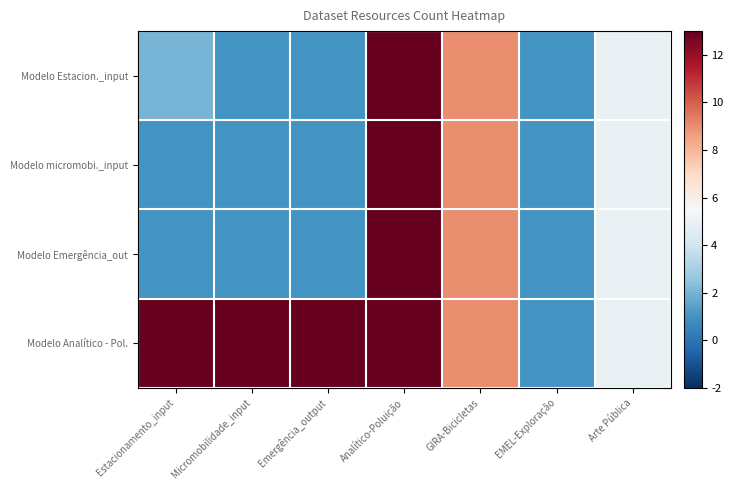

What is the highest value of the Modelo Emergência_out series?

13